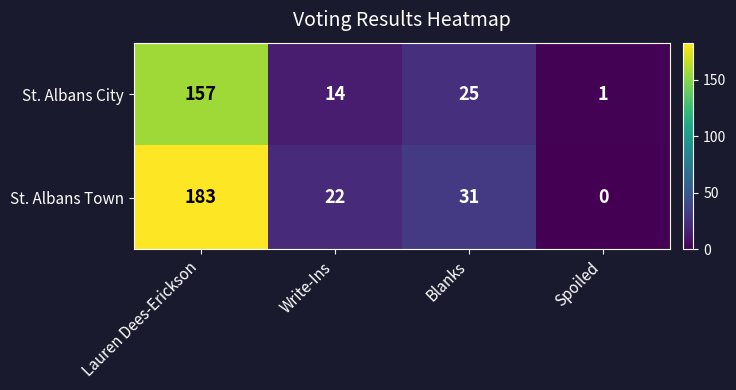

Reading left to right, transcribe all the data shown in this chart.

St. Albans City: 157	14	25	1
St. Albans Town: 183	22	31	0